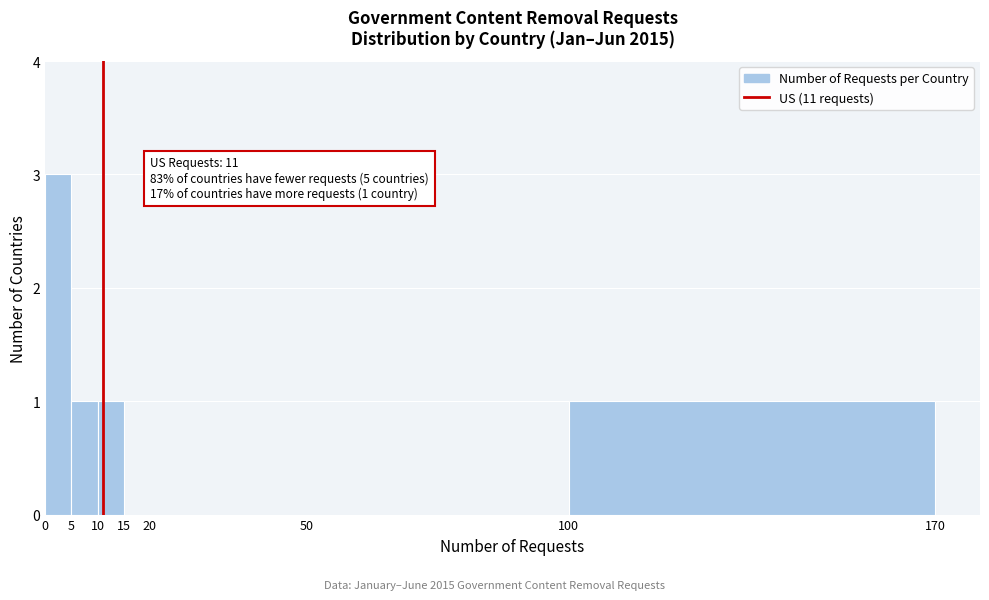

Which range on the x-axis has the tallest bar?

0 to 5